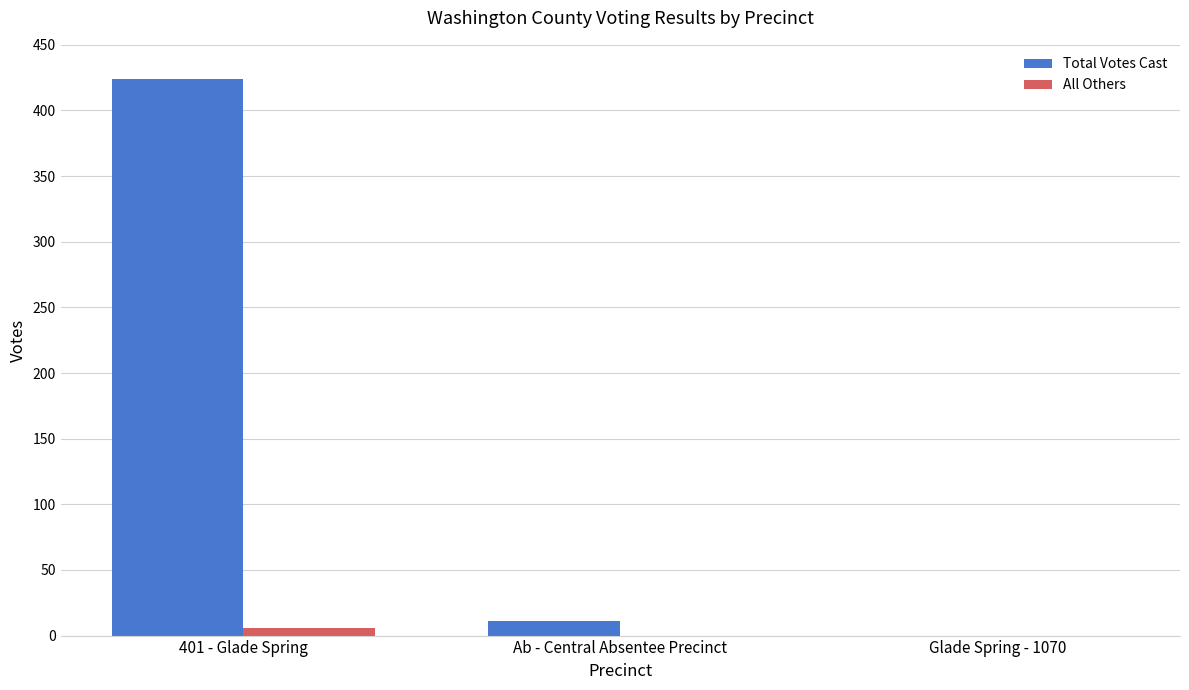

At which category is the sum across all series the highest?

401 - Glade Spring